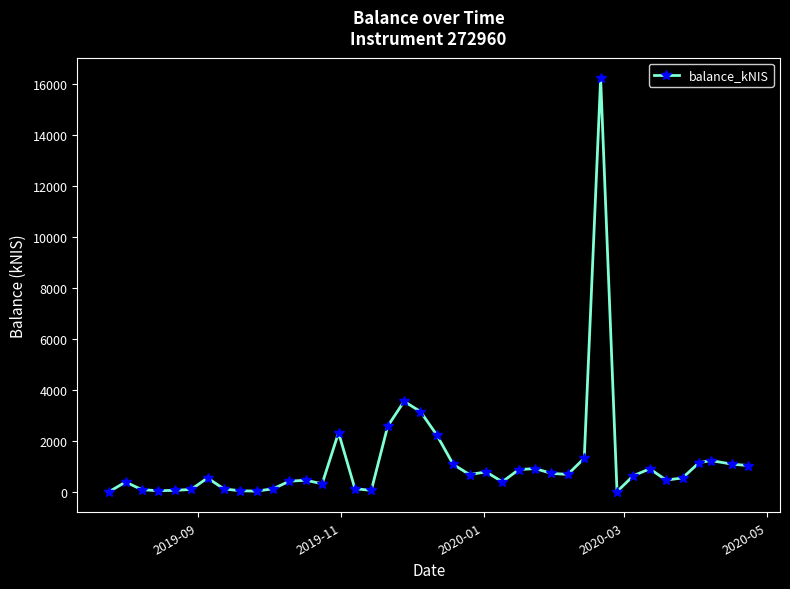

What is the value of the 37th point from the left?

1131.8